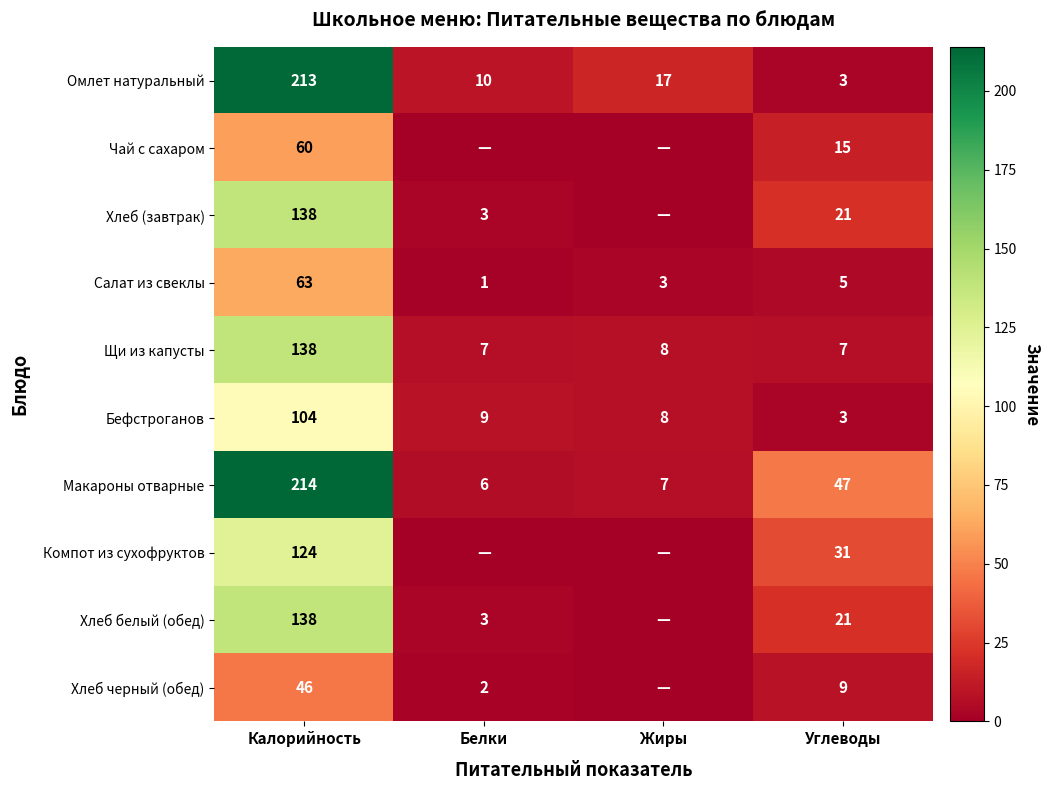

The Макароны отварные series shows 47 at Углеводы. True or false?

True